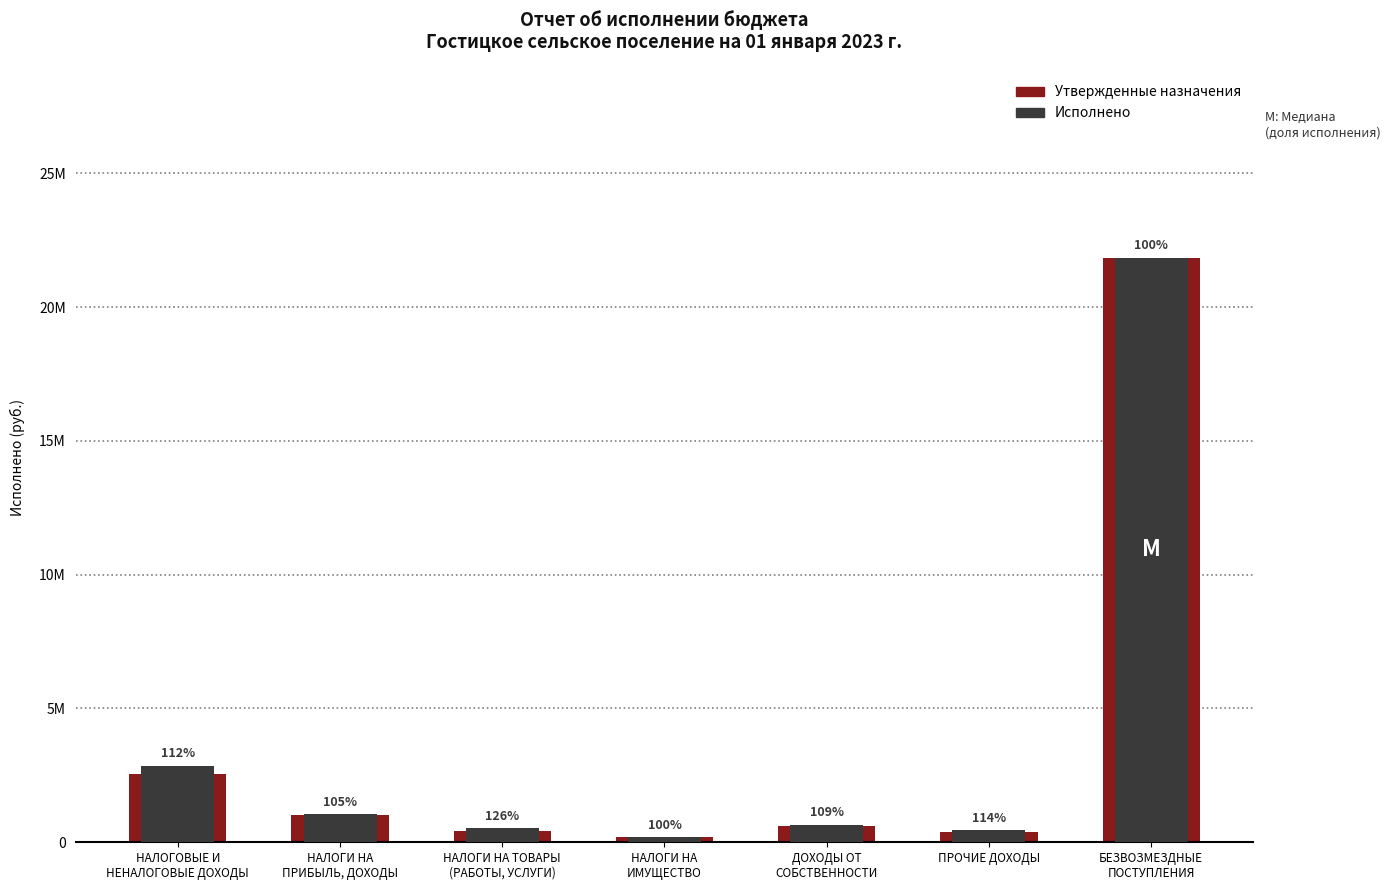

At how many categories does at least one series exceed 325468?

6